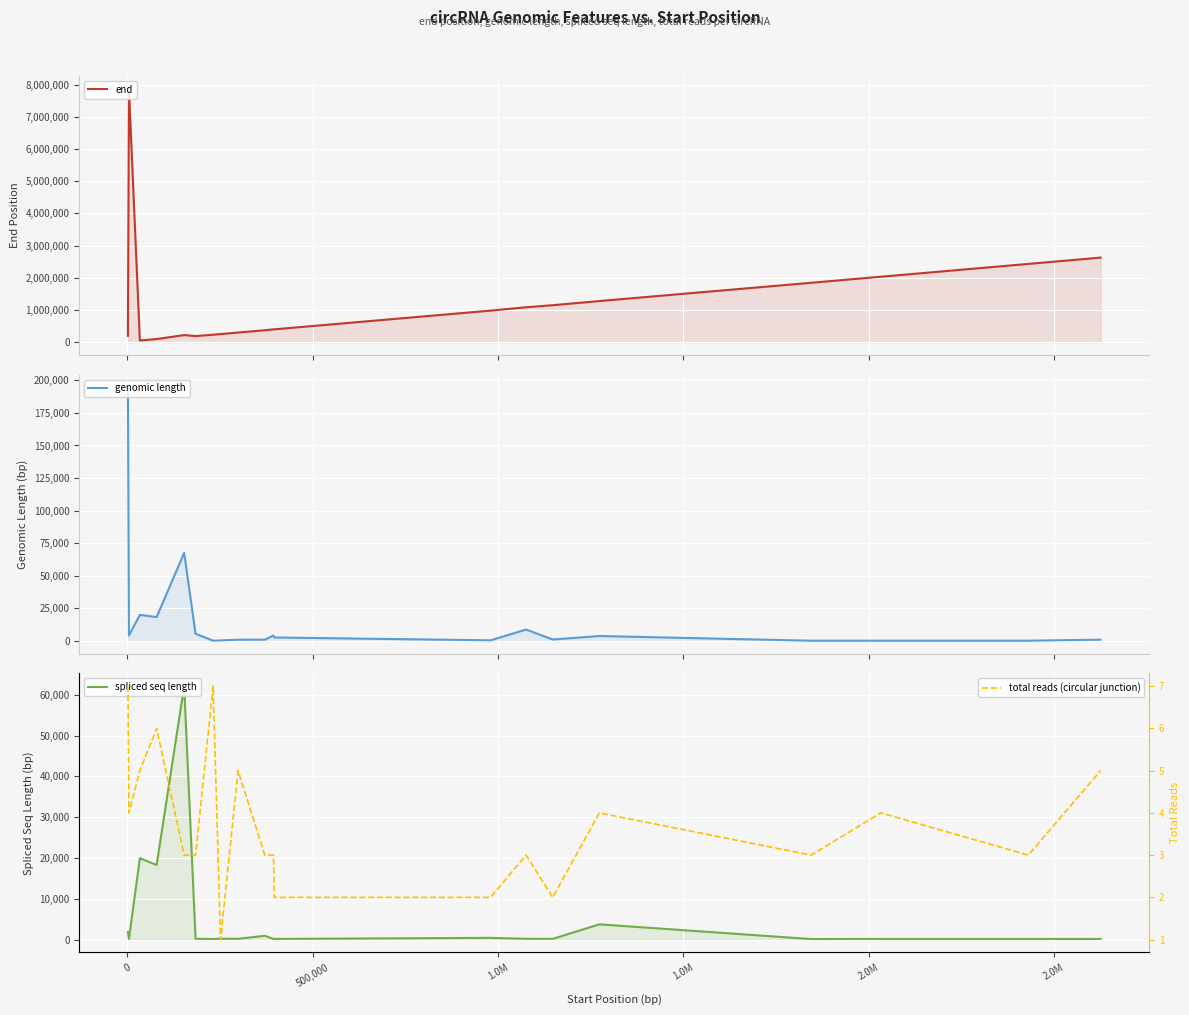

What is the maximum value for total reads (circular junction)?

7